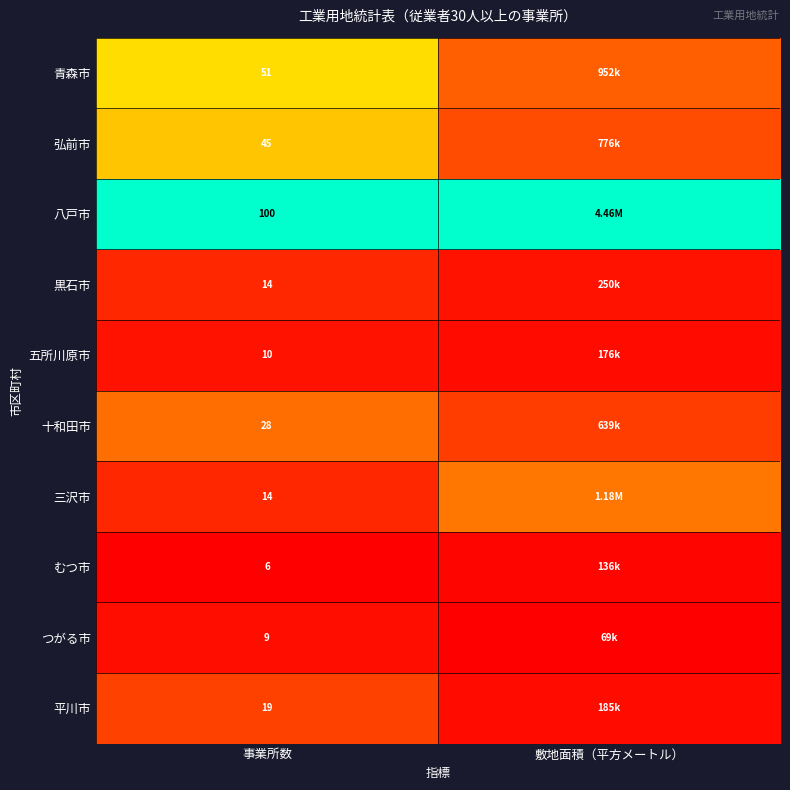

Is the value of 五所川原市 at 事業所数 greater than the value of 青森市 at 事業所数?

No